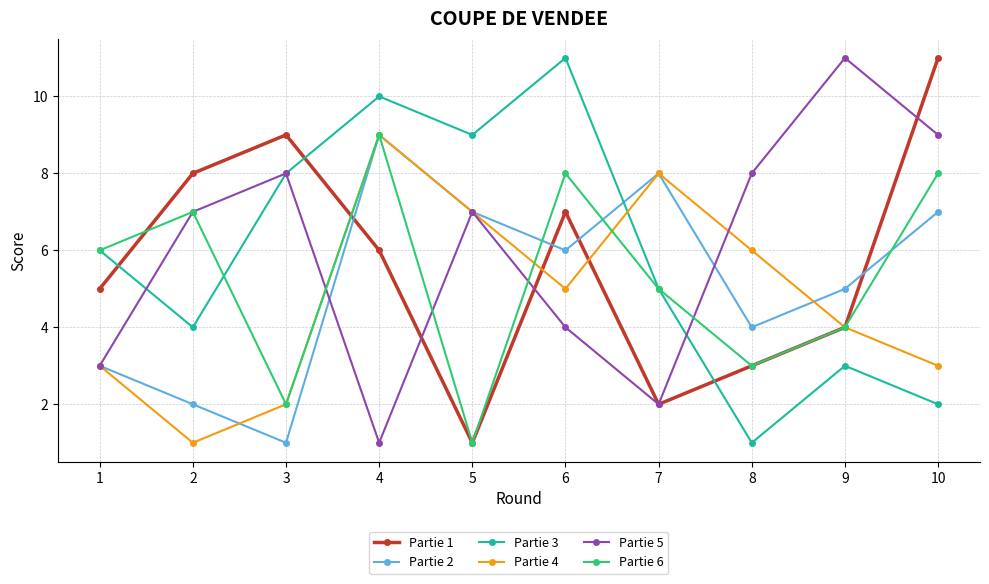

What is the total value across all series at 7?

30